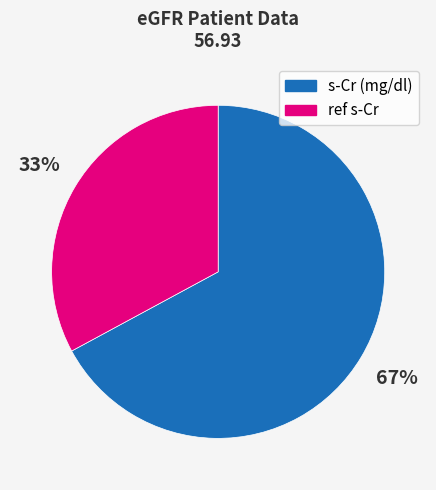

Do ref s-Cr and s-Cr (mg/dl) together represent more than half of the pie?

Yes